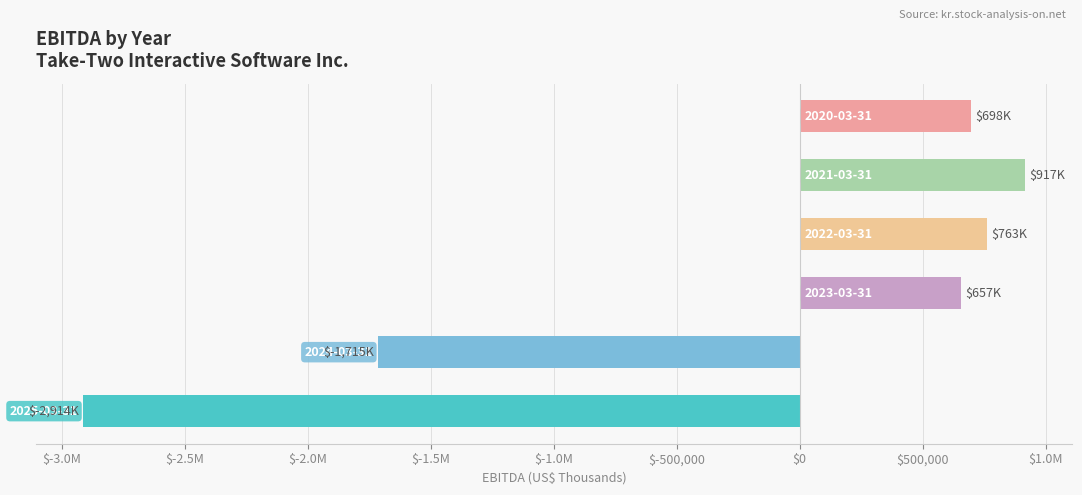

What is the minimum value shown in the chart?

-2913700